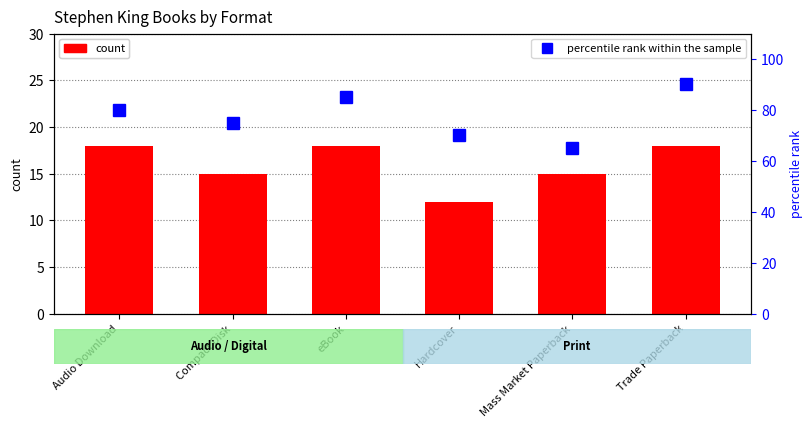

Where is count nearest to the value 15?

Compact Disk